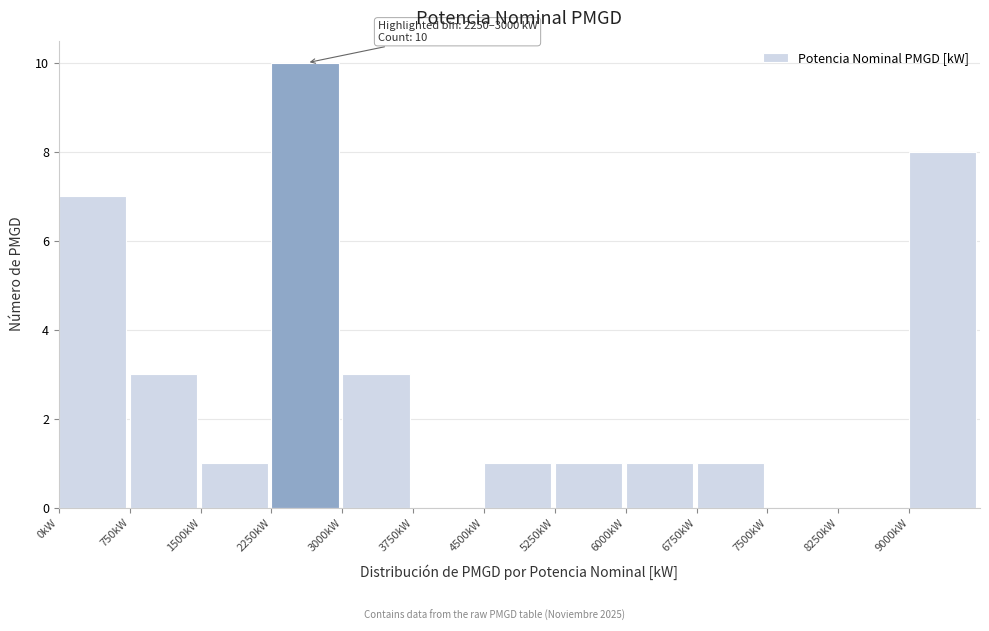

Over which range of the x-axis is the bar tallest?

2250 to 3000